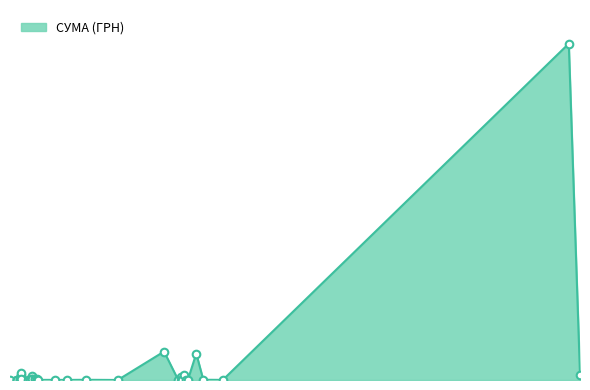

What is the ratio of the value at 11.04.2016 to the value at 09.04.2016?

5.4